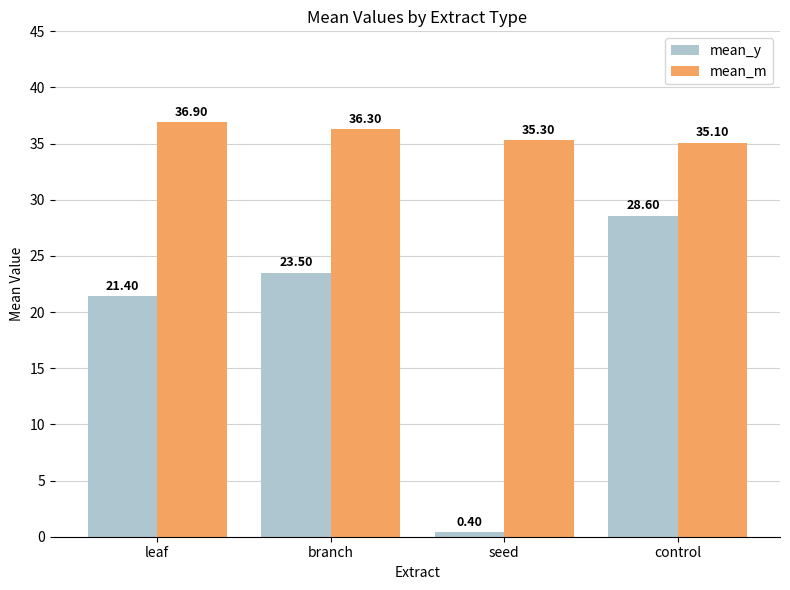

Are the bars grouped side by side (vs. stacked)?

Yes